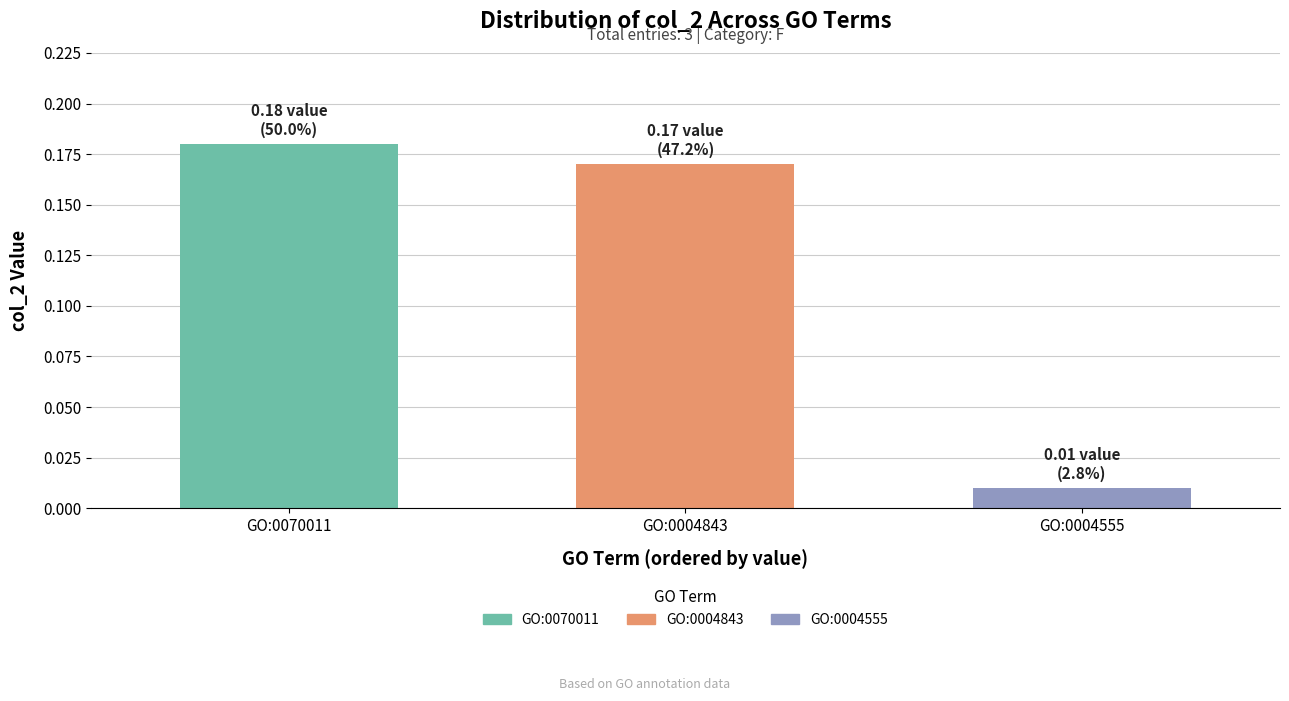

At which category does the chart reach its peak across all series?

GO:0070011